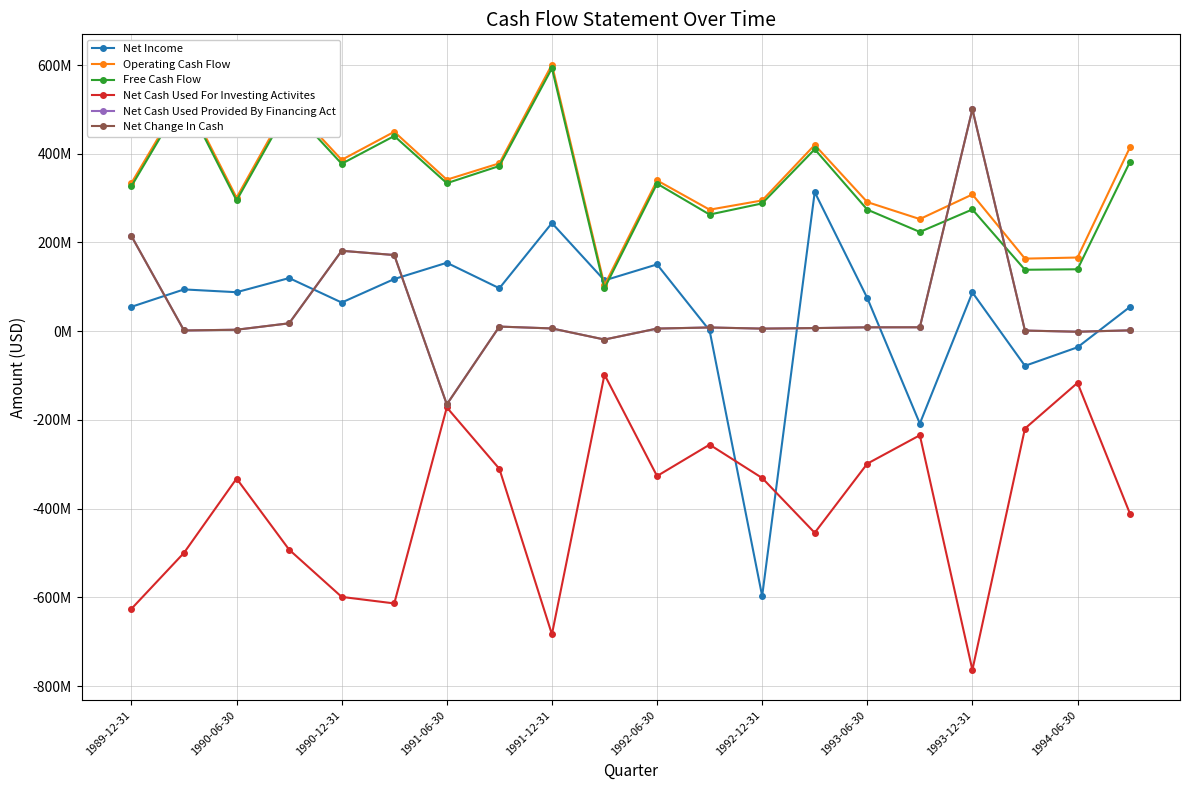

Does the chart have visible grid lines?

Yes